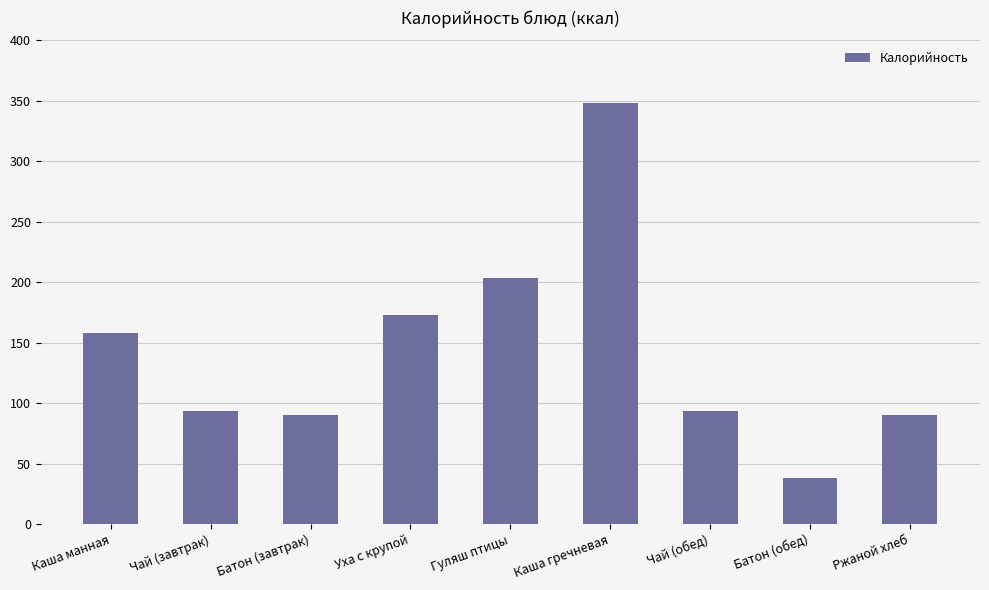

At which label is the value closest to 193?

Гуляш птицы